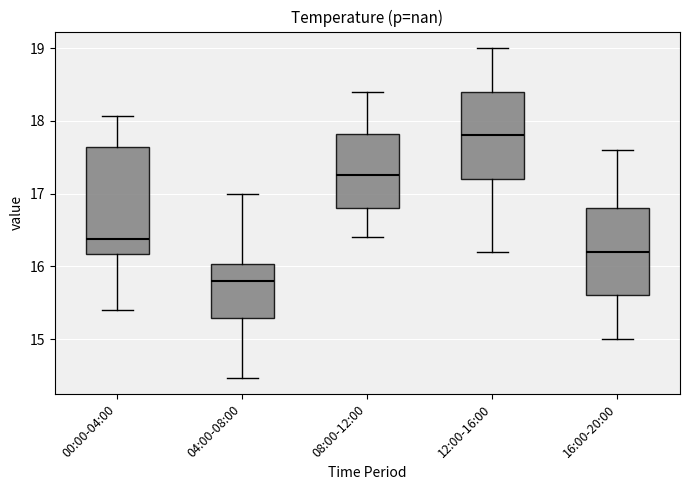

Reading left to right, read every box against the y-axis: the position of its median line, the range the box covers, and the ends of its whiskers. The values are not printed on the chart, so give them approximately, as read against the axis.

00:00-04:00: median 16.4, box 16.2 to 17.6, whiskers 15.4 to 18.1
04:00-08:00: median 15.8, box 15.3 to 16.0, whiskers 14.5 to 17.0
08:00-12:00: median 17.3, box 16.8 to 17.8, whiskers 16.4 to 18.4
12:00-16:00: median 17.8, box 17.2 to 18.4, whiskers 16.2 to 19.0
16:00-20:00: median 16.2, box 15.6 to 16.8, whiskers 15.0 to 17.6